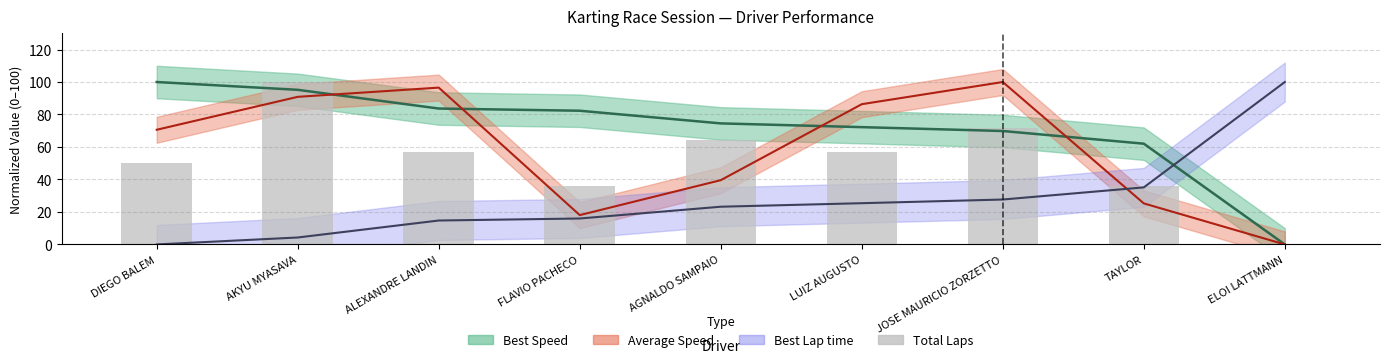

Reading left to right, transcribe all the data shown in this chart.

DIEGO BALEM=50.0	AKYU MYASAVA=100.0	ALEXANDRE LANDIN=57.1	FLAVIO PACHECO=35.7	AGNALDO SAMPAIO=64.3	LUIZ AUGUSTO=57.1	JOSE MAURICIO ZORZETTO=71.4	TAYLOR=35.7	ELOI LATTMANN=0.0